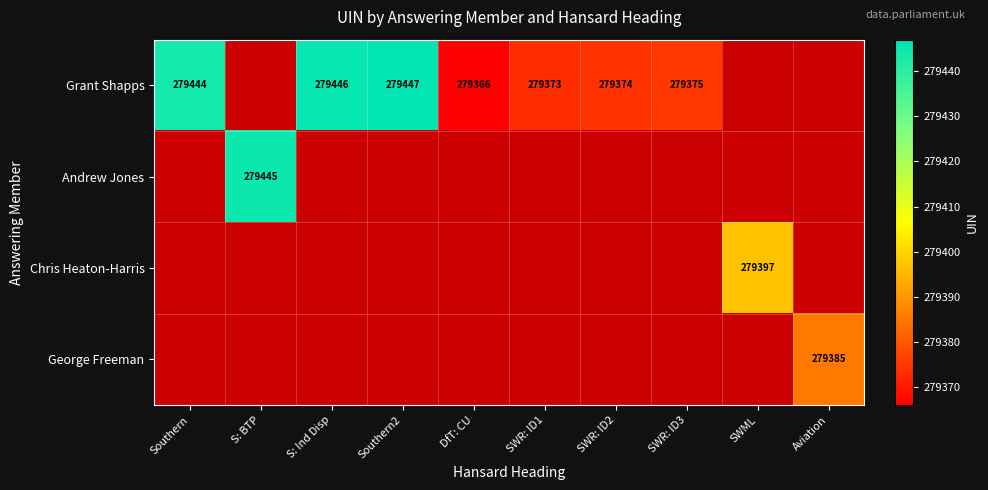

At how many categories does at least one series exceed 279389?

5